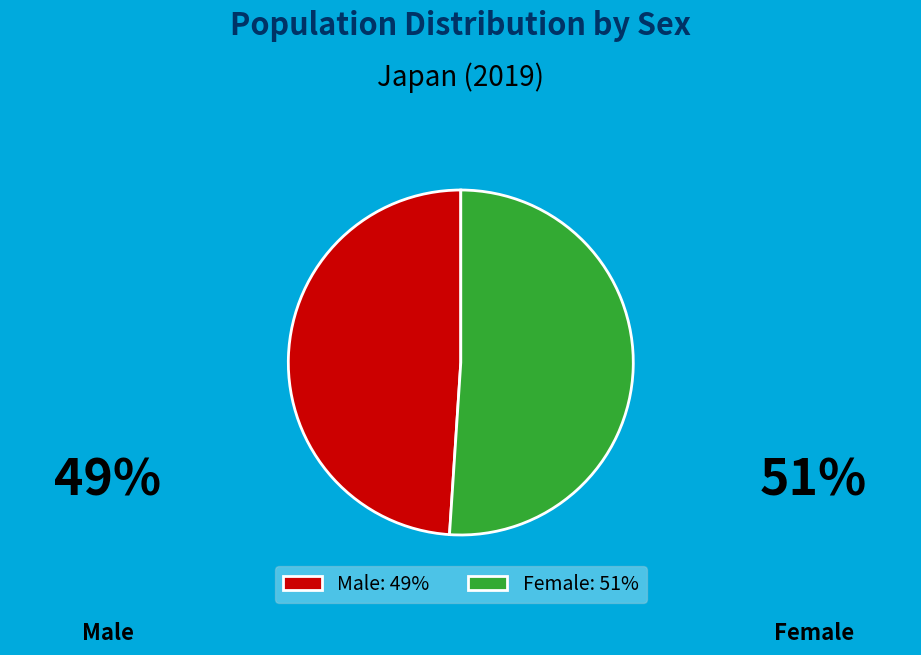

What is the majority slice?

Female: 51%